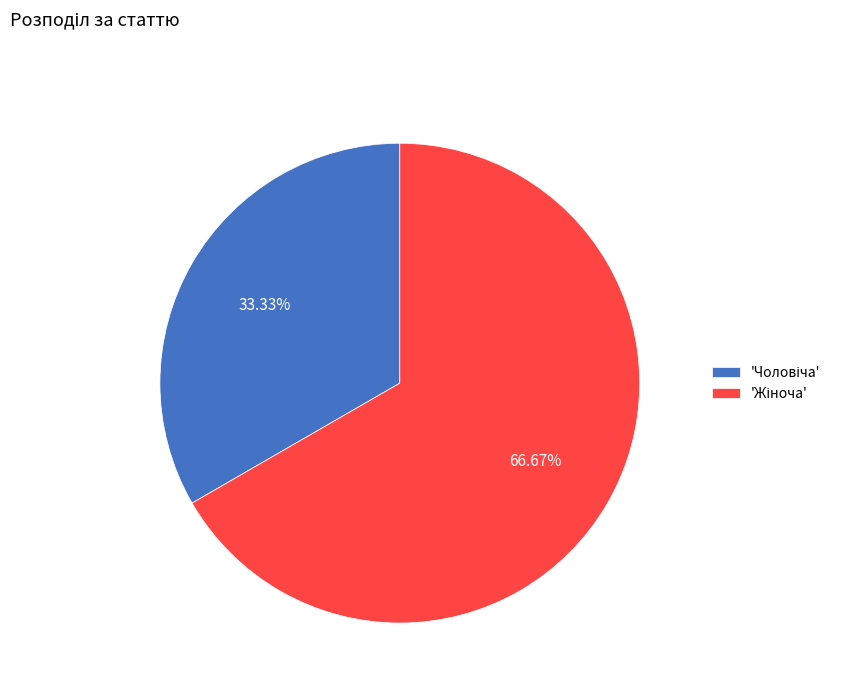

Does any single category account for the majority?

Yes